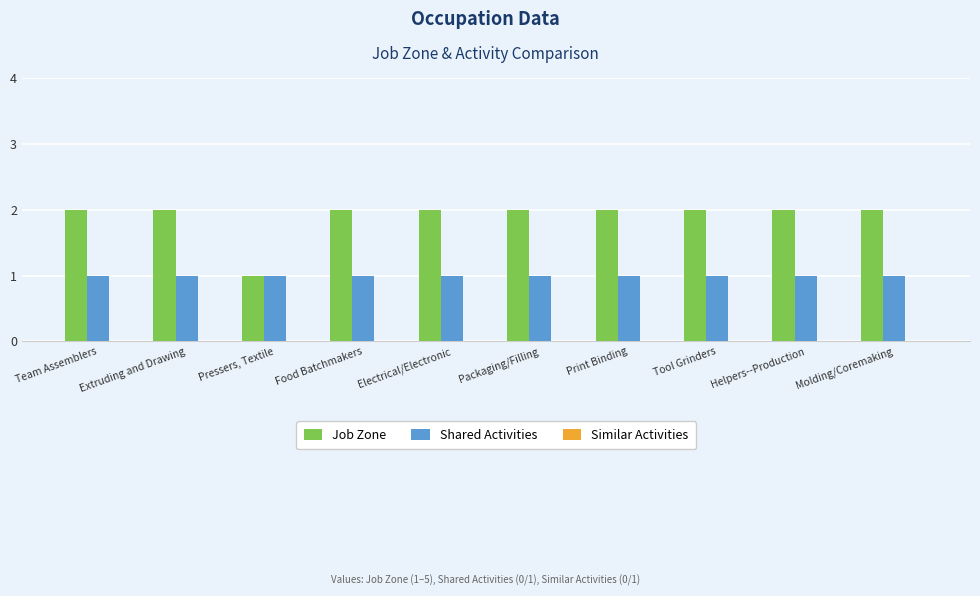

List the series in order of their peak value, lowest first.

Shared Activities, Job Zone